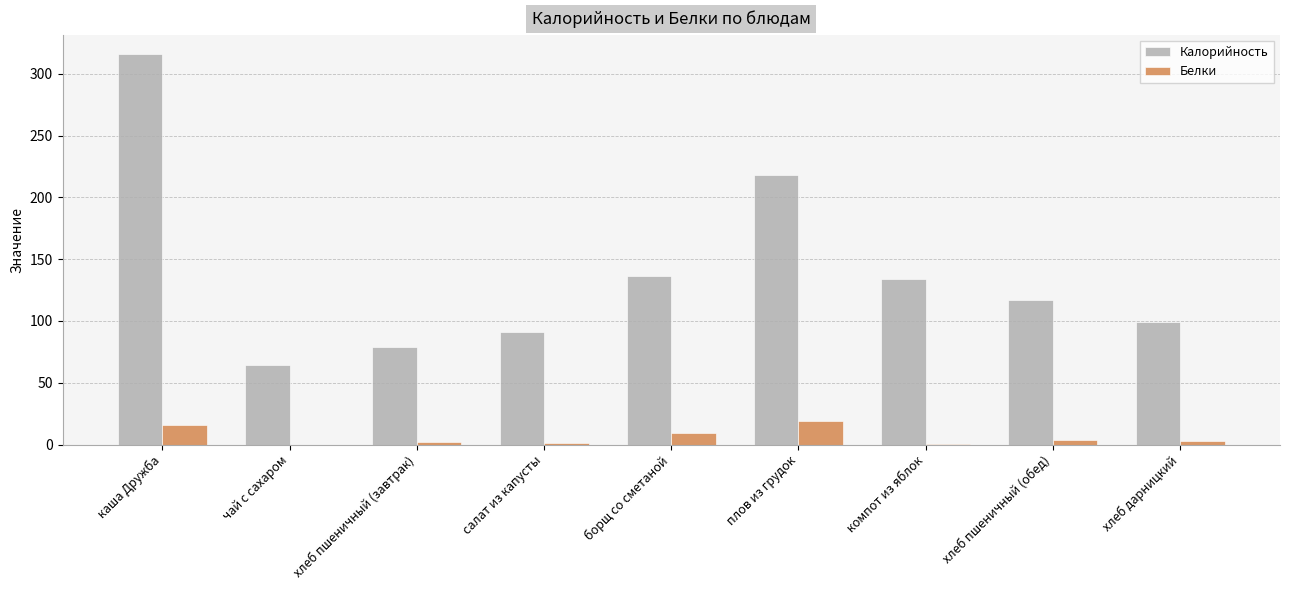

At which label does Калорийность reach its peak?

каша Дружба